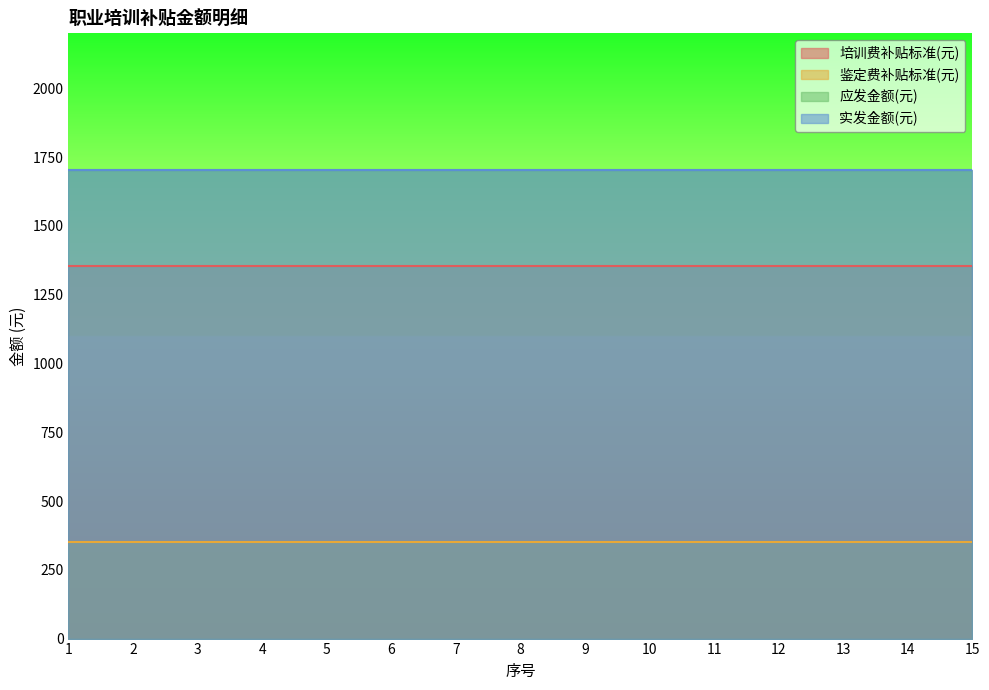

What is the value of the 应发金额(元) point at the 8th from the left?

1704.5